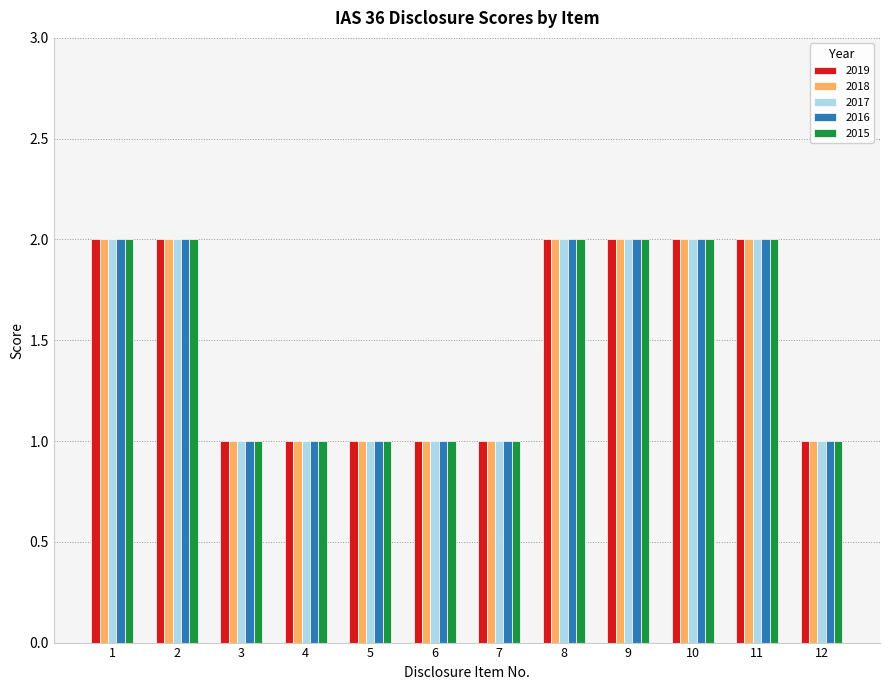

What is the difference between the maximum and minimum values in the 2018 series?

1